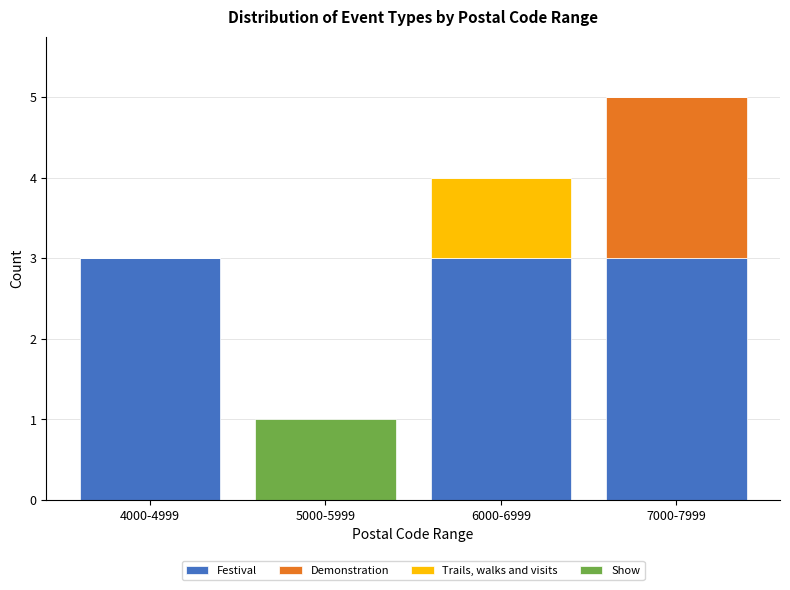

What is the average value of the Festival series?

2